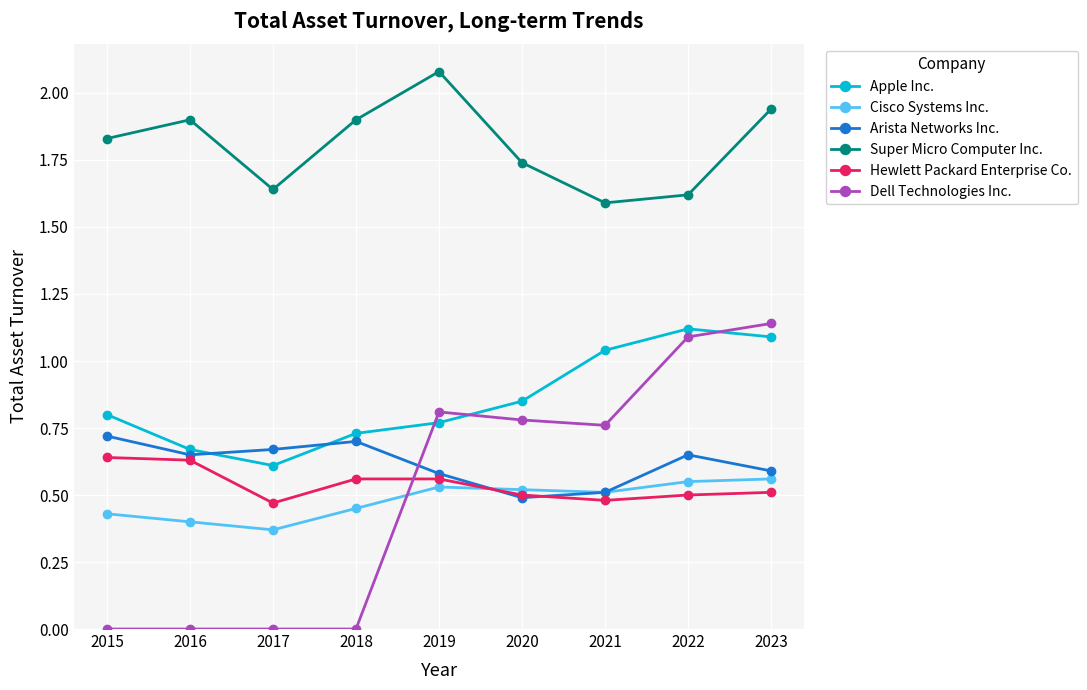

Is the value of Cisco Systems Inc. at 2022 greater than the value of Hewlett Packard Enterprise Co. at 2016?

No